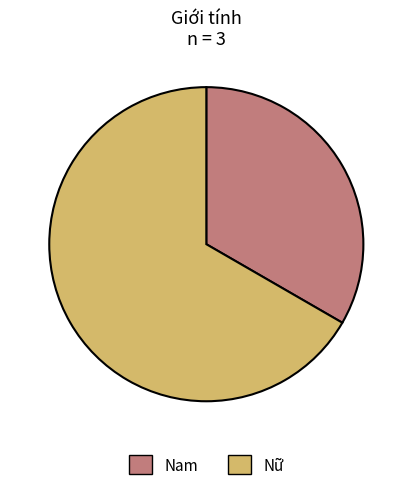

Which slice represents more than half of the pie?

Nữ